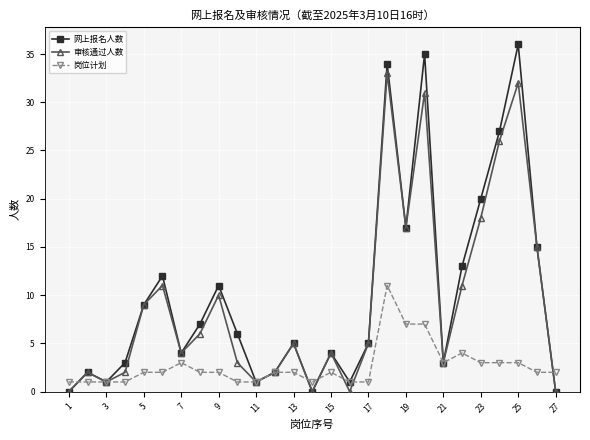

Reading left to right, list all the values displayed in this chart.

网上报名人数: 0	2	1	3	9	12	4	7	11	6	1	2	5	0	4	1	5	34	17	35	3	13	20	27	36	15	0
审核通过人数: 0	2	1	2	9	11	4	6	10	3	1	2	5	0	4	0	5	33	17	31	3	11	18	26	32	15	0
岗位计划: 1	1	1	1	2	2	3	2	2	1	1	2	2	1	2	1	1	11	7	7	3	4	3	3	3	2	2